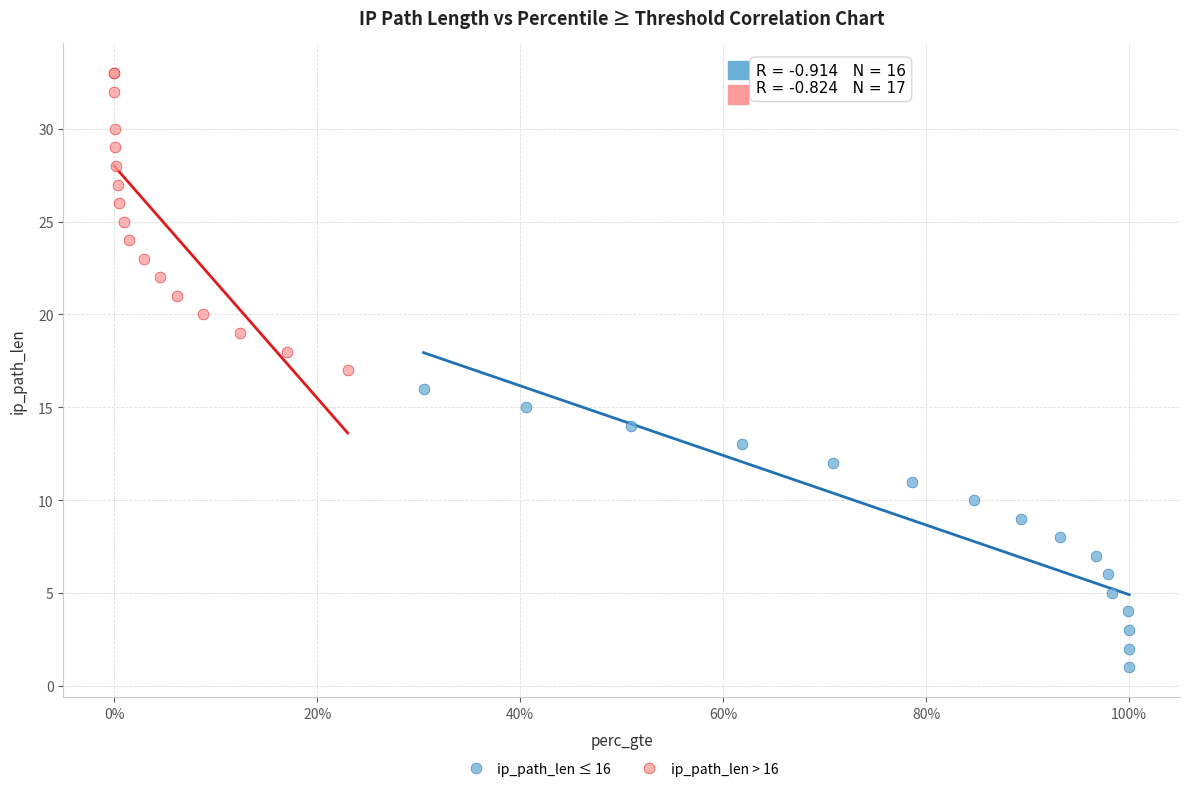

Which series reaches the minimum Y coordinate?

ip_path_len ≤ 16